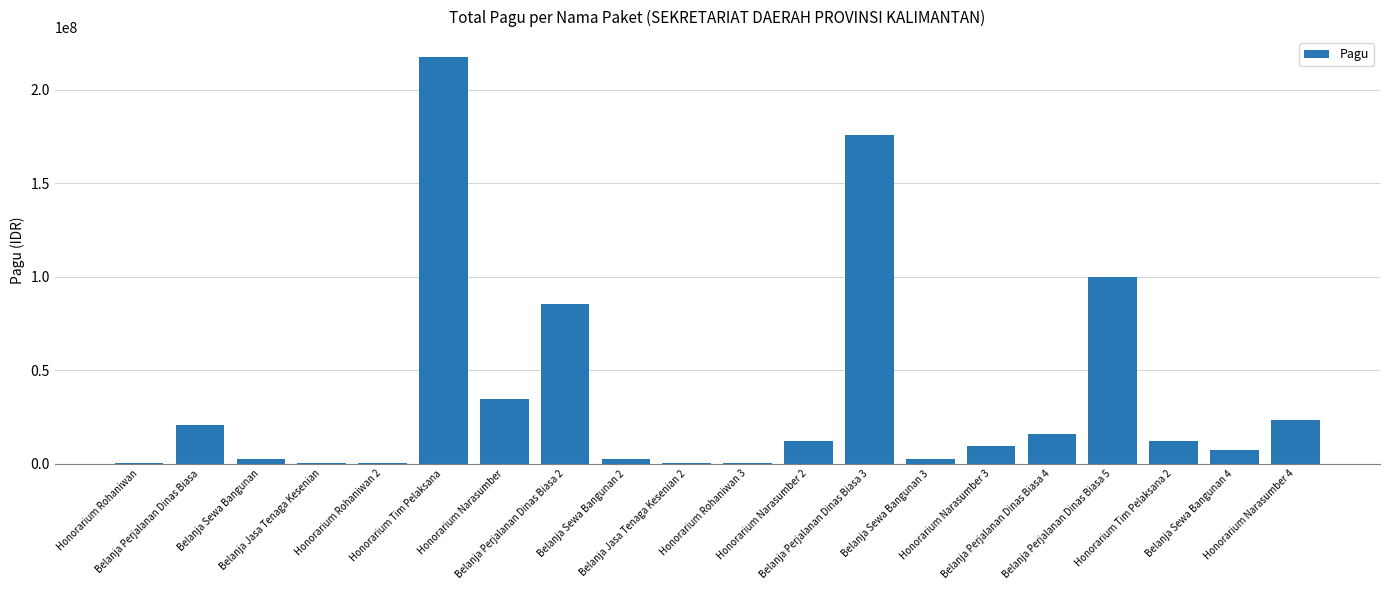

Where is the data nearest to the value 108800000?

Belanja Perjalanan Dinas Biasa 5